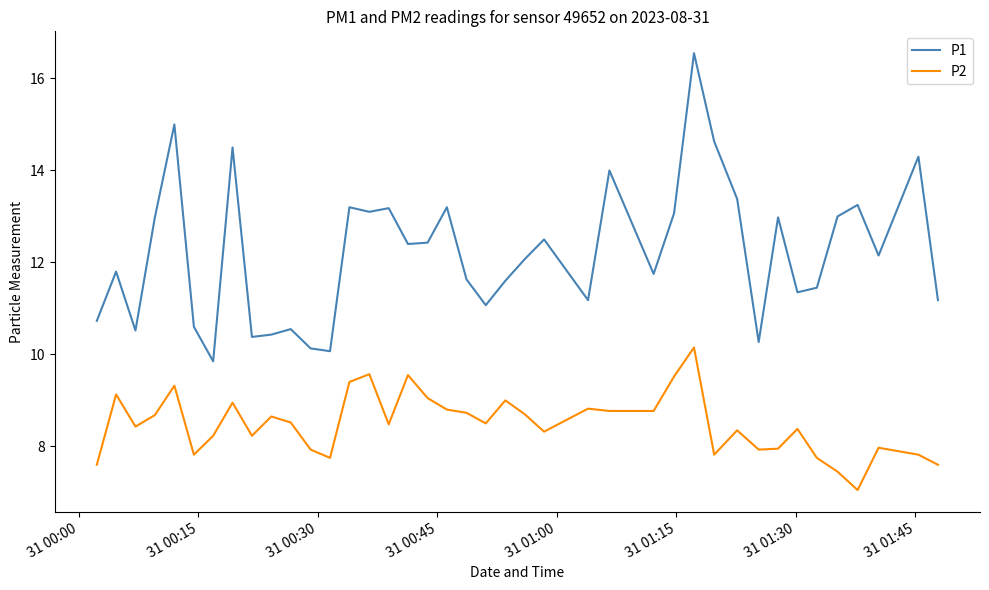

Which series has the largest range (max minus min)?

P1